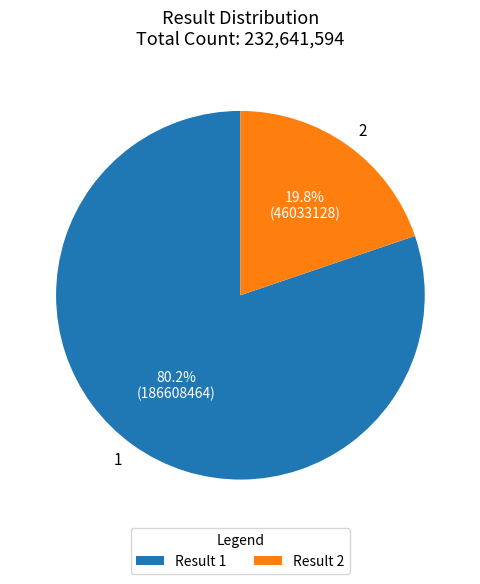

What is the total percentage of 1 and 2?

100.0%